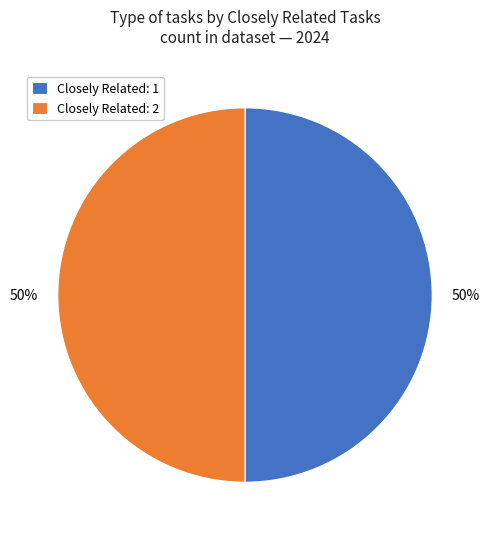

To the nearest percent, what is the difference between the largest and smallest slice percentages?

0%